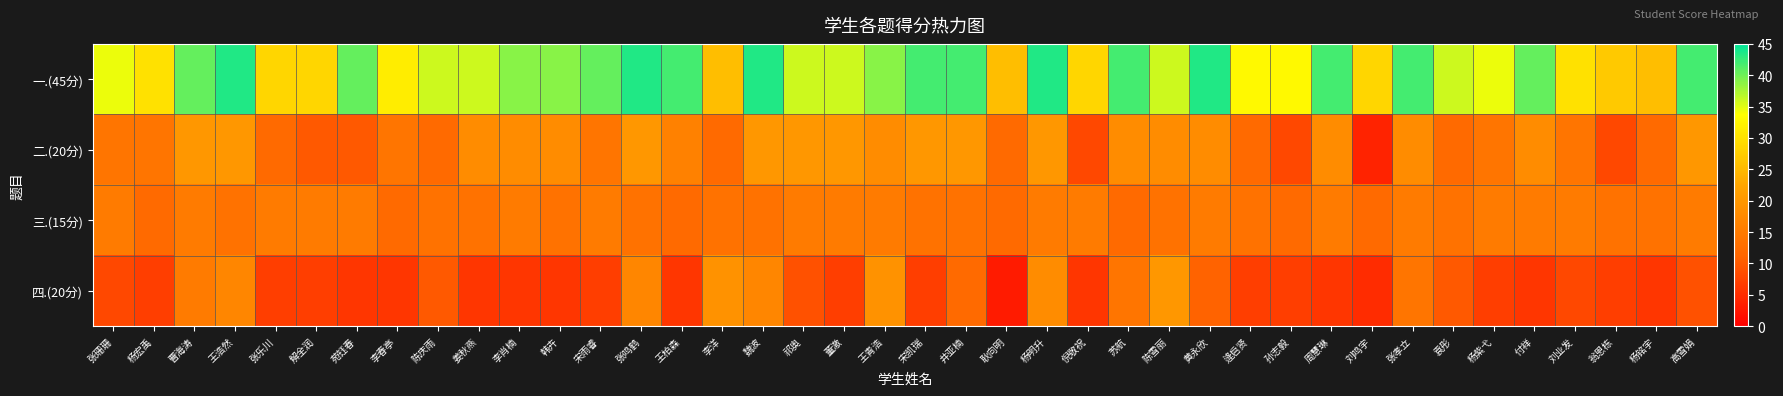

What is the spread (max minus min) of values at 杨铭宇?

19.5